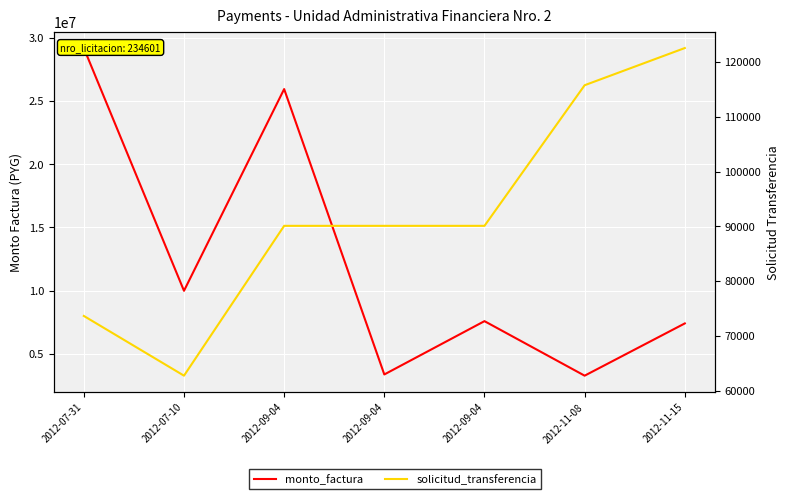

What is the difference between the maximum and minimum values in the monto_factura series?

25904250